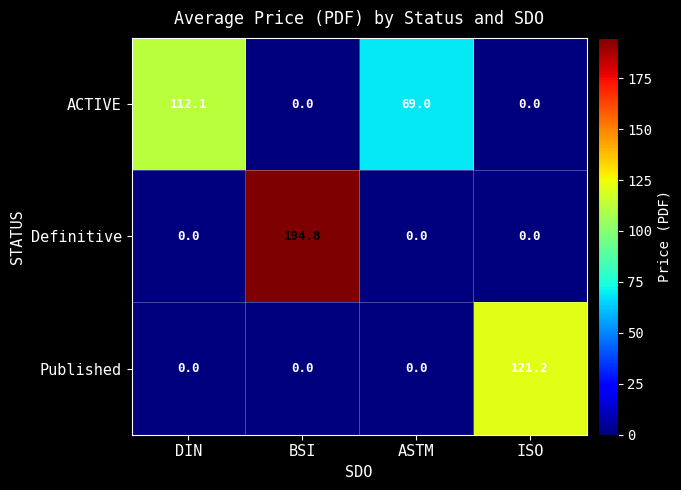

Which series has the widest spread of values?

Definitive